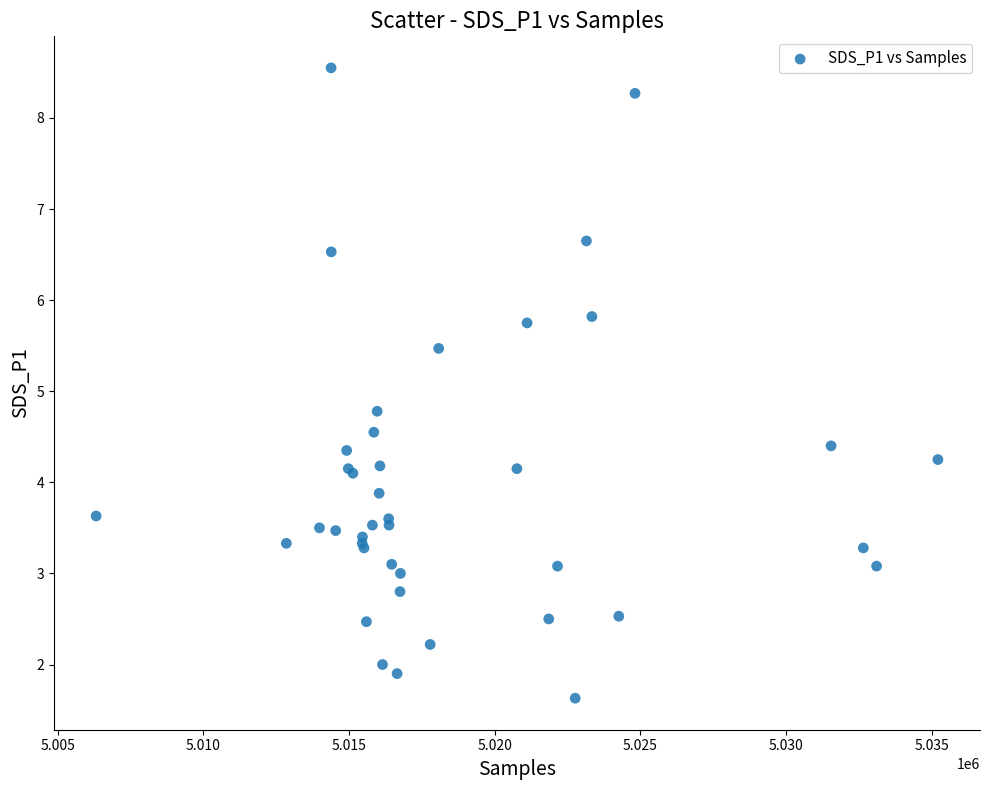

What Y value in the scatter plot is closest to 5?

4.8